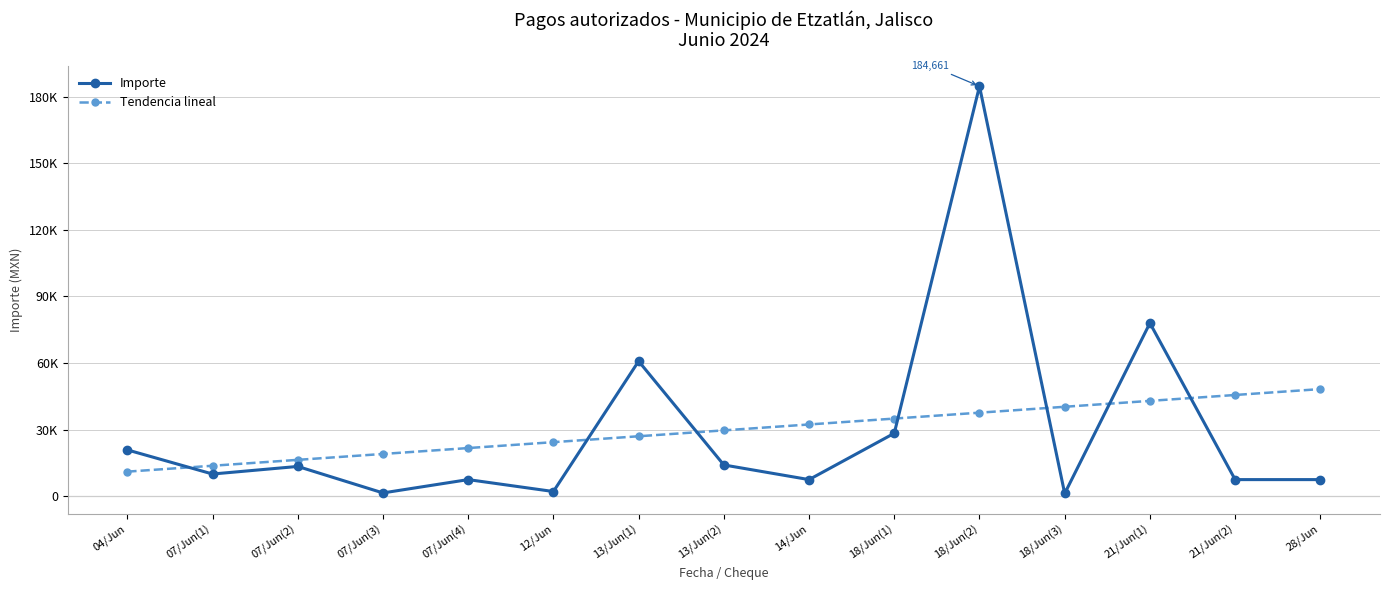

Where is the first local maximum for Importe?

07/Jun(2)